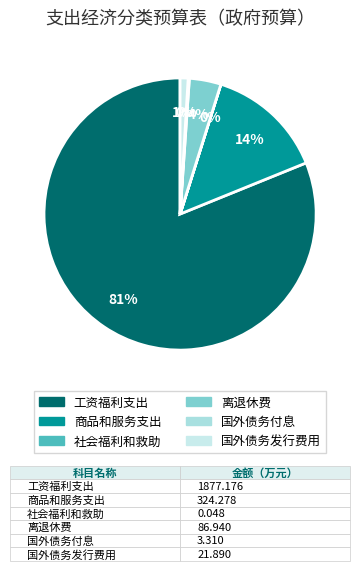

What is the change in value from 商品和服务支出 to 社会福利和救助?

-324.2